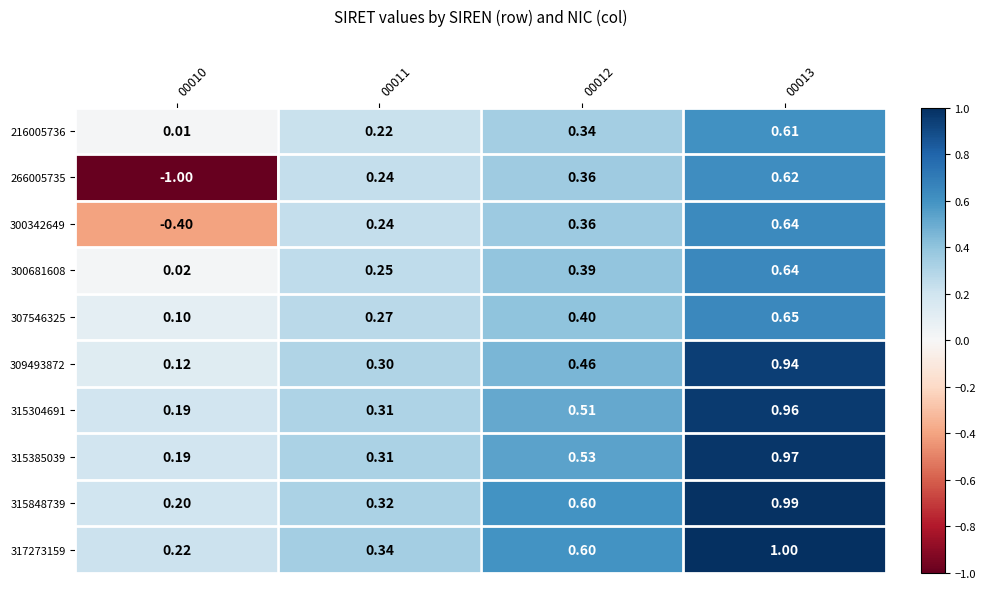

Is the value of 315385039 at 00012 greater than the value of 309493872 at 00010?

Yes